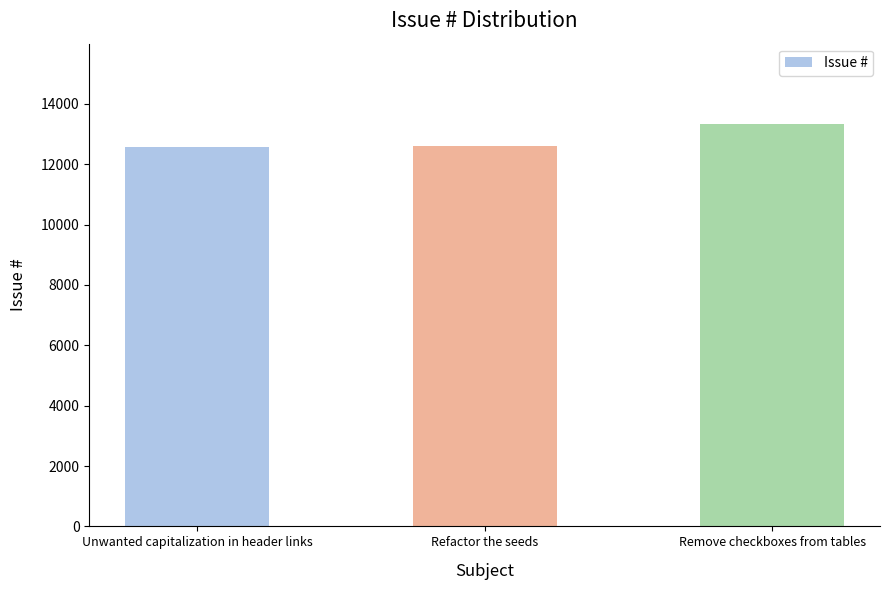

What is the smallest value displayed?

12582